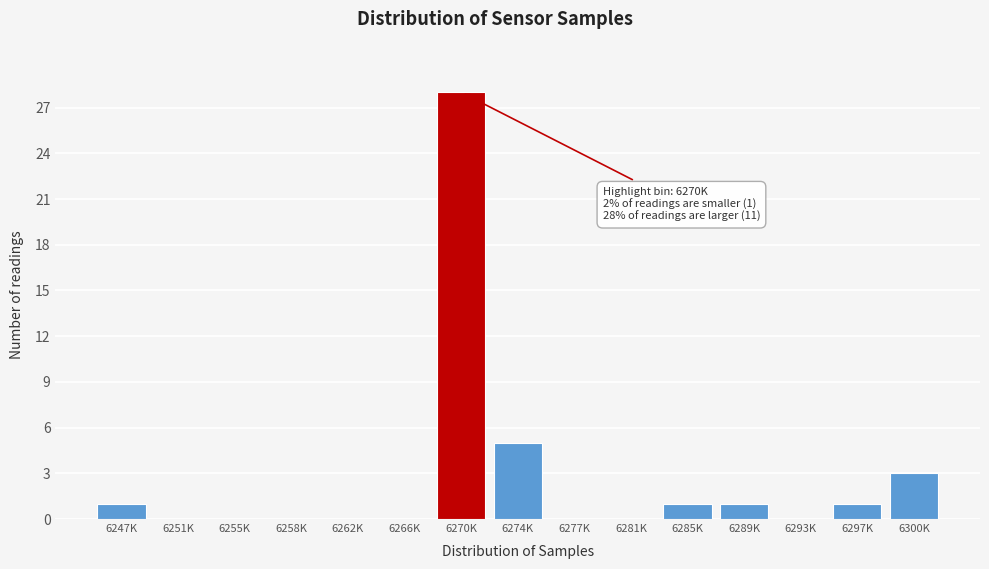

Reading left to right, what are all the values shown in this chart?

6247K=1	6251K=0	6255K=0	6258K=0	6262K=0	6266K=0	6270K=28	6274K=5	6277K=0	6281K=0	6285K=1	6289K=1	6293K=0	6297K=1	6300K=3